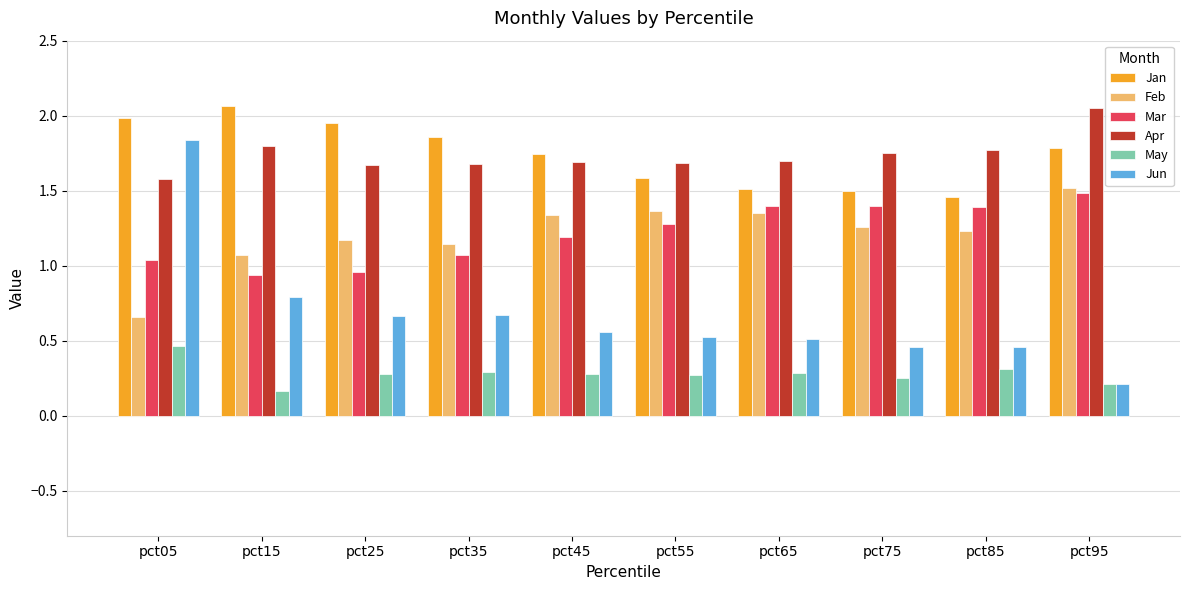

At which label does Feb reach its minimum?

pct05